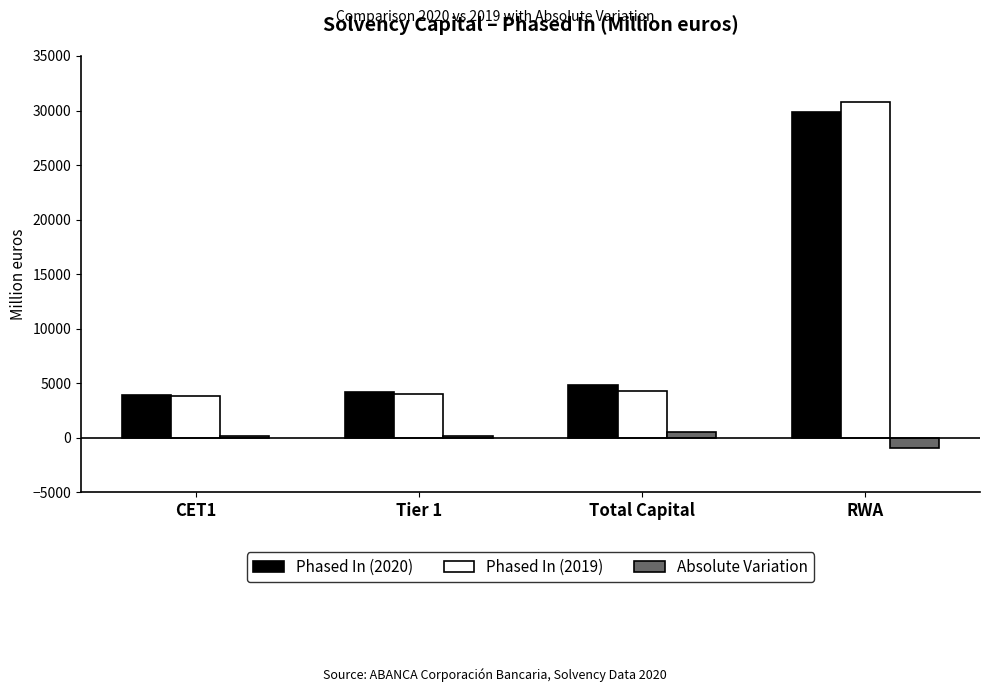

Rank the series at Total Capital from lowest to highest value.

Absolute Variation, Phased In (2019), Phased In (2020)